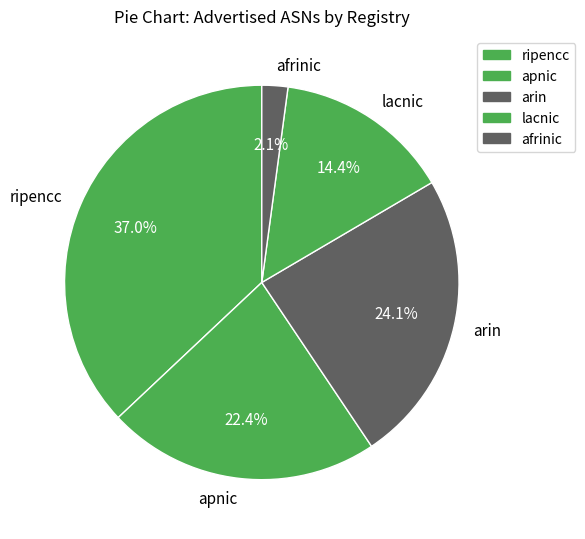

To the nearest percent, what is the combined percentage of ripencc and afrinic?

39%